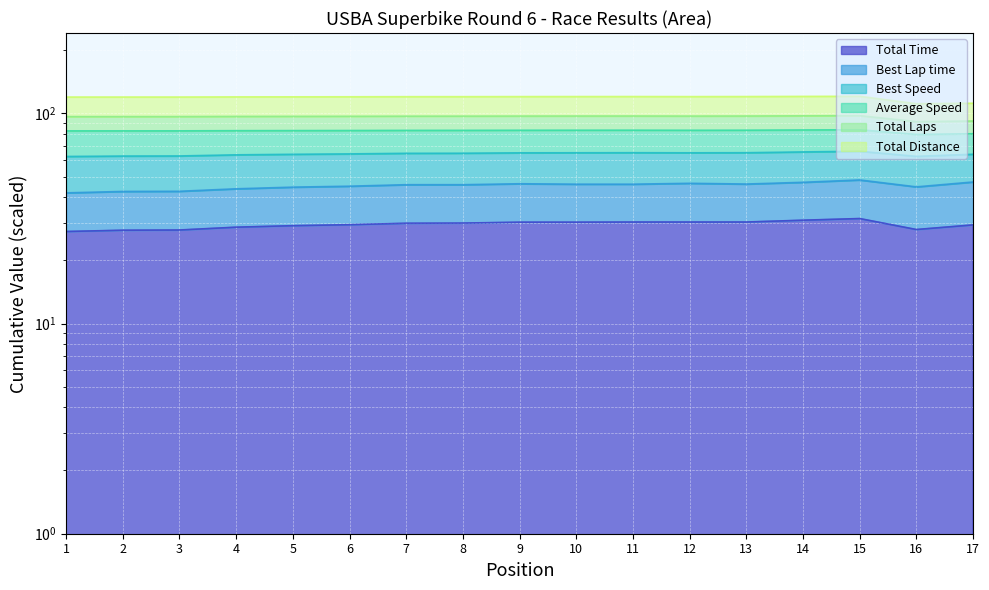

The value of Total Laps at 8 is 120.2. True or false?

True